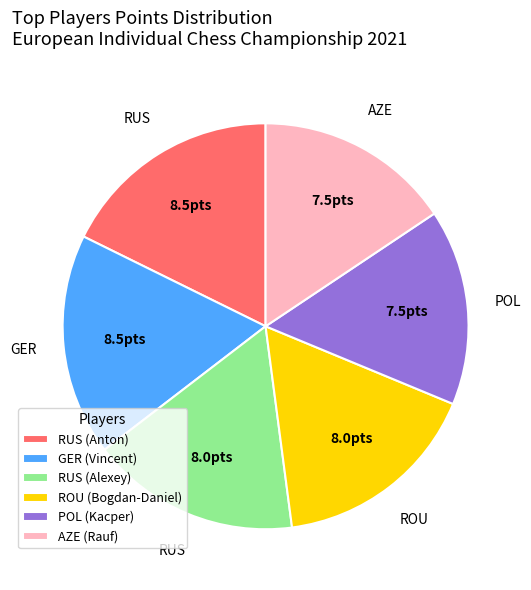

Is it true that RUS (Anton) is 18% of the pie?

True